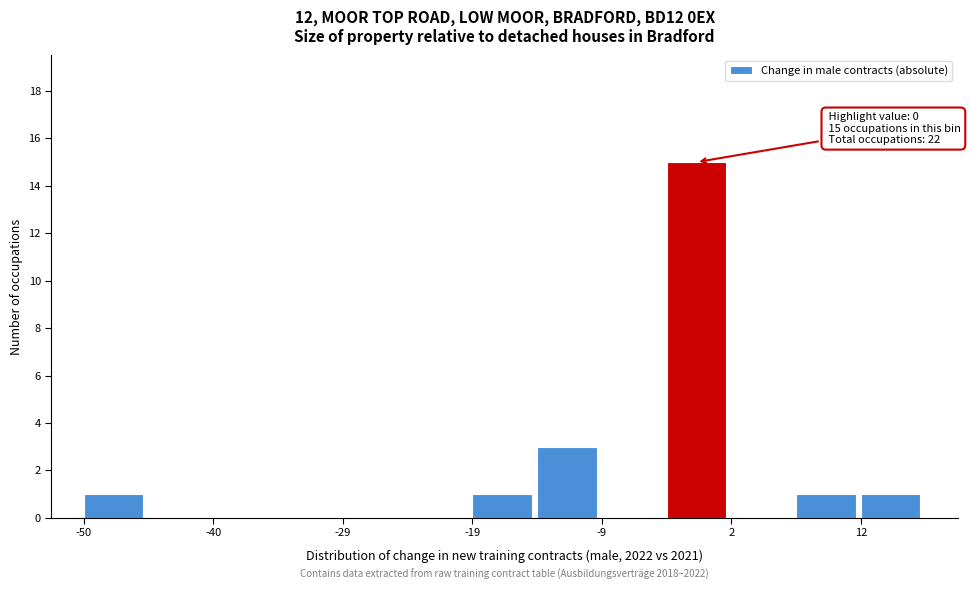

Around what value on the x-axis is the tallest bar? Give the approximate position of its centre, as read against the axis.

-2